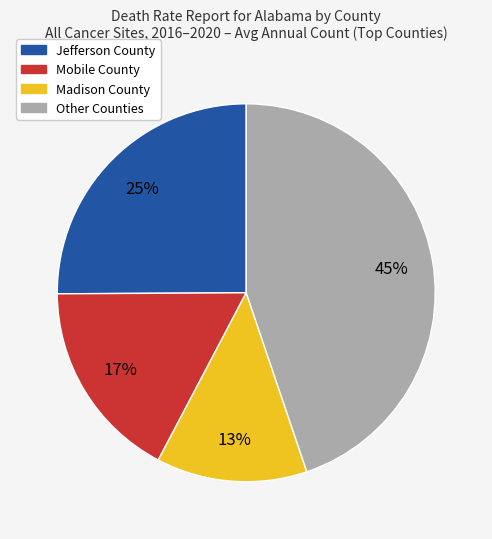

Does any single category account for the majority?

No